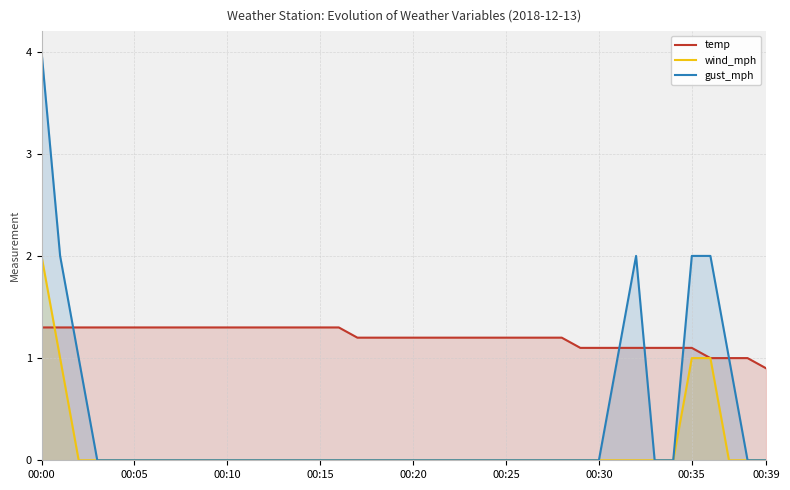

The temp series shows 0.2 at 00:30. True or false?

False